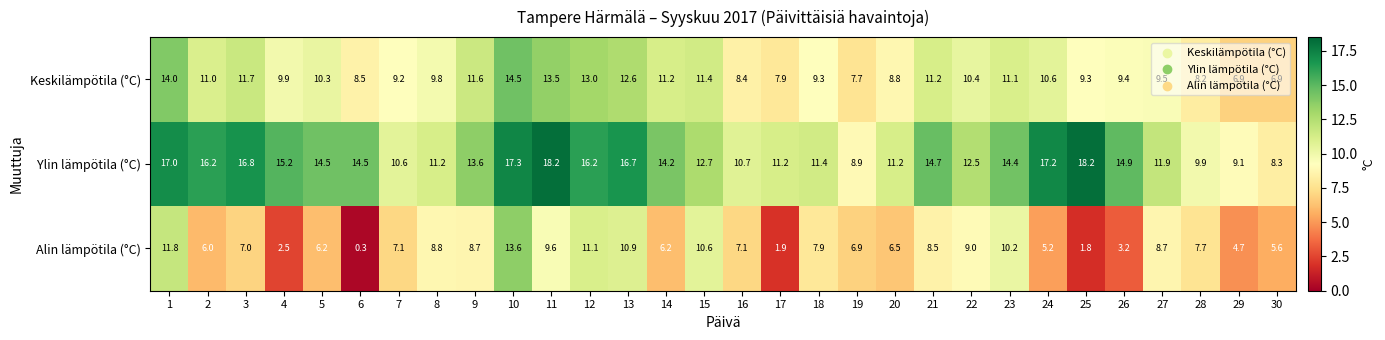

Which series has the largest range (max minus min)?

Alin lämpötila (°C)